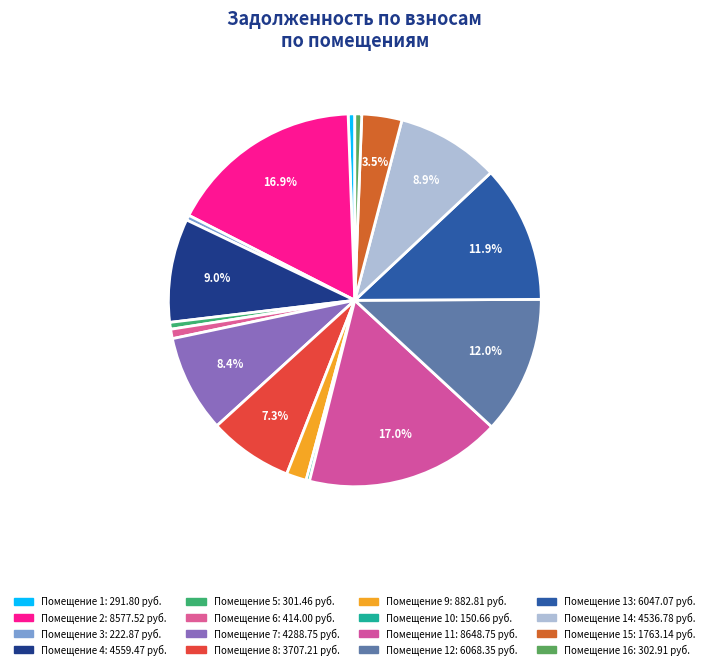

How many slices are in this pie chart?

16